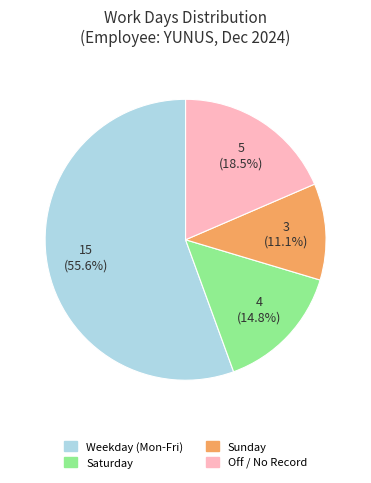

Count the number of slices in the pie.

4